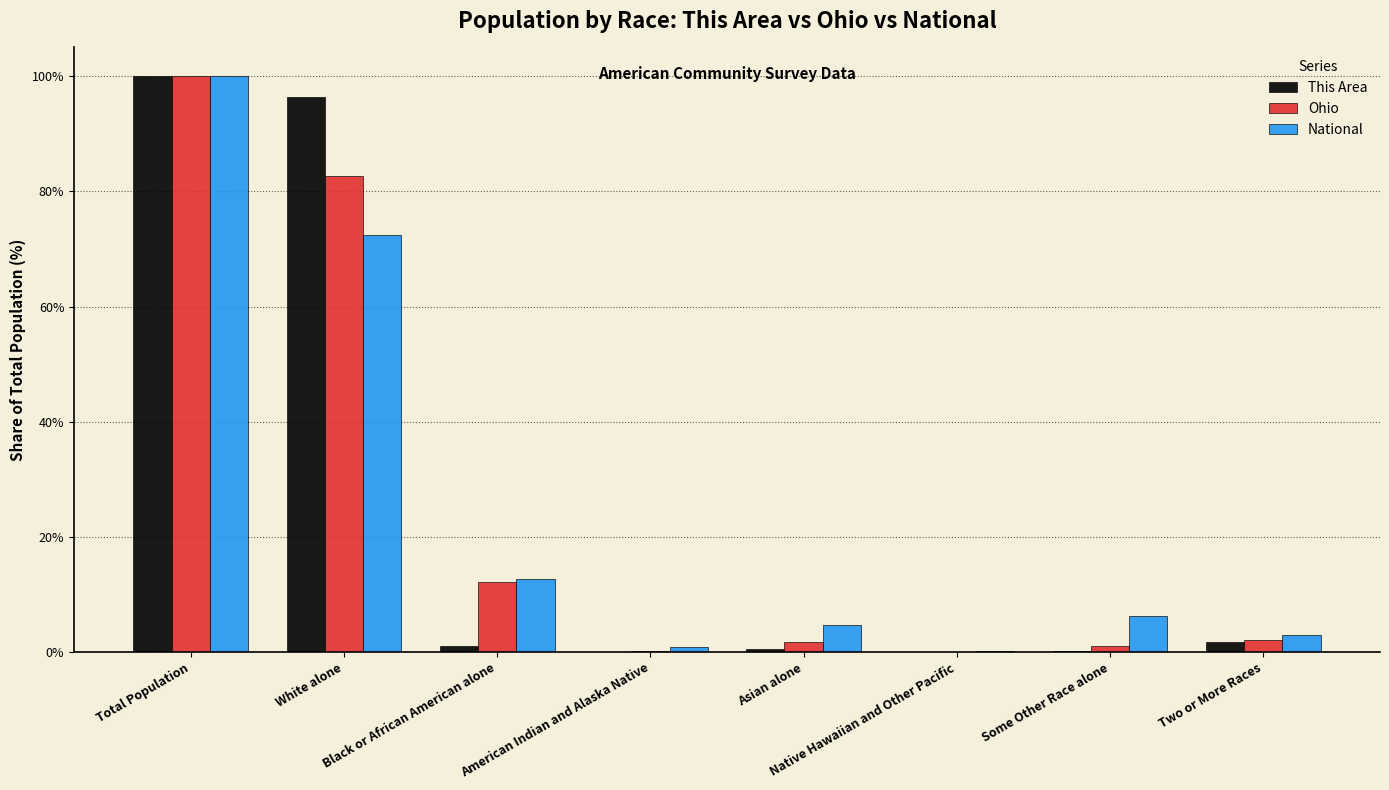

What is the sum of all Ohio values?

200.0